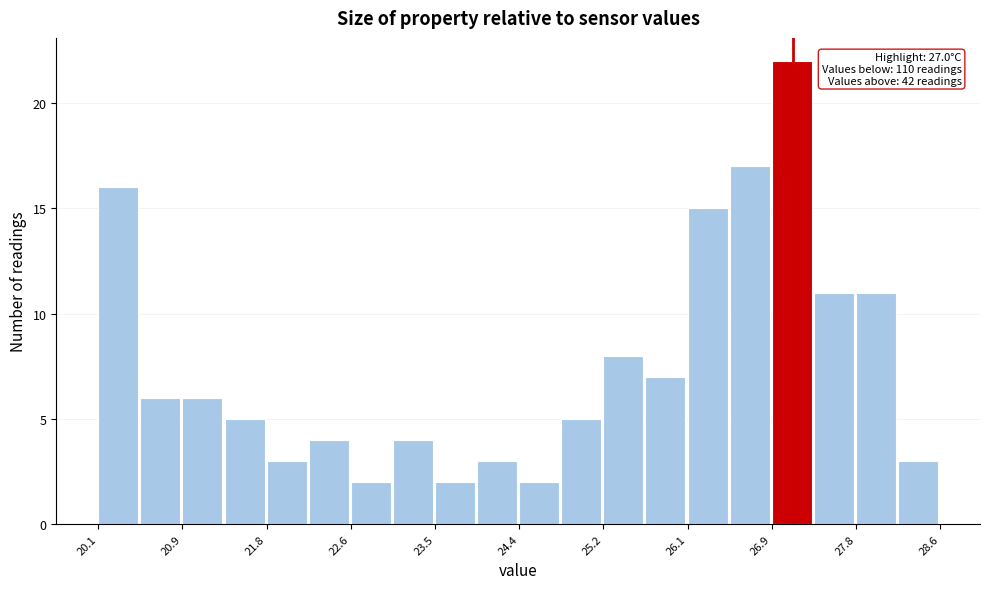

Over which range of the x-axis is the bar tallest?

26.9 to 27.3